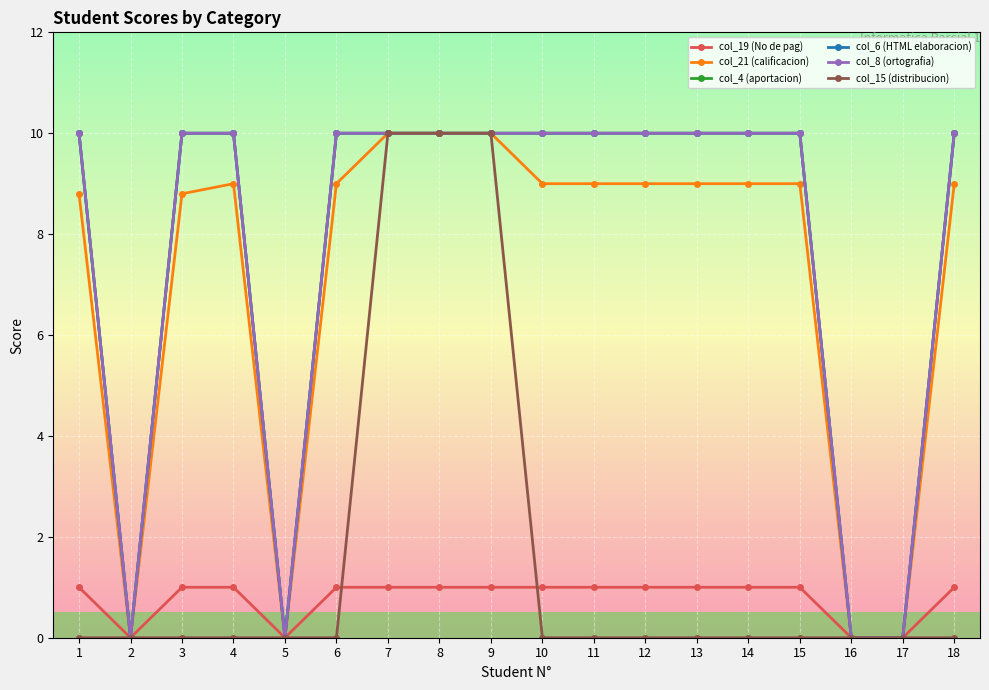

What is the difference between the maximum and minimum values in the col_8 (ortografia) series?

10.0